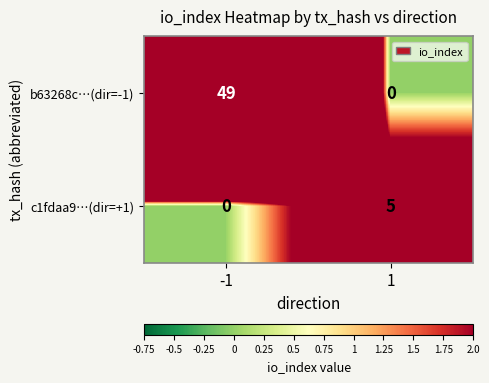

Count the b63268c…(dir=-1) values in the range 0 to 49.

2